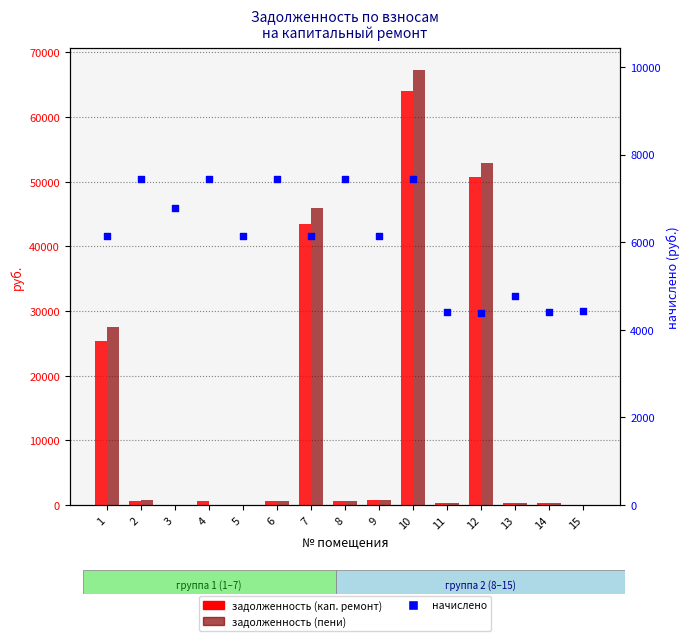

What is the total value across all series at 9?

7788.0